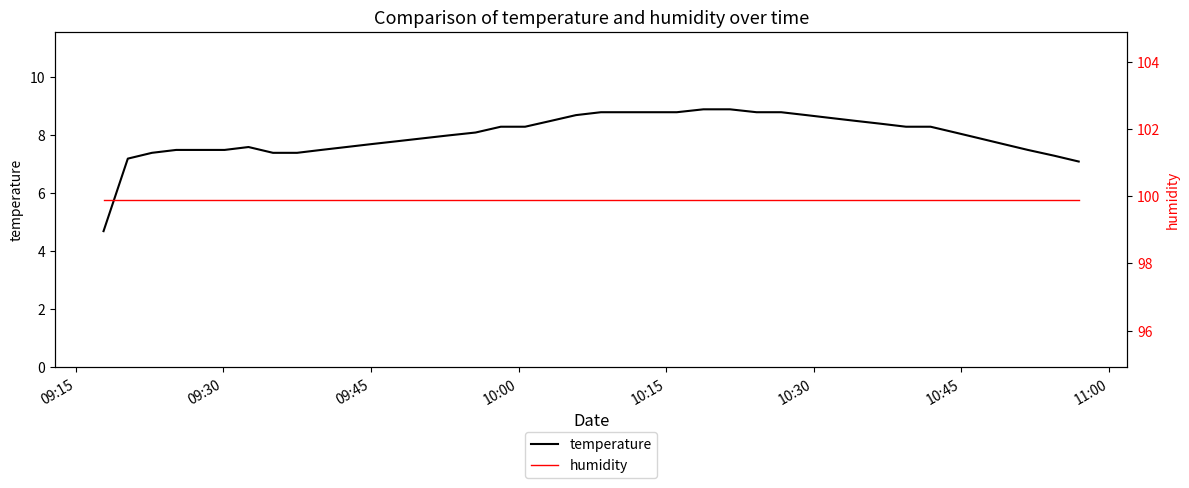

Reading left to right, list all the values displayed in this chart.

temperature: 4.7	7.2	7.4	7.5	7.5	7.5	7.6	7.4	7.4	7.5	7.6	7.7	7.8	7.9	8.0	8.1	8.3	8.3	8.5	8.7	8.8	8.8	8.8	8.8	8.9	8.9	8.8	8.8	8.7	8.6	8.5	8.4	8.3	8.3	8.1	7.9	7.7	7.5	7.3	7.1
humidity: 99.9	99.9	99.9	99.9	99.9	99.9	99.9	99.9	99.9	99.9	99.9	99.9	99.9	99.9	99.9	99.9	99.9	99.9	99.9	99.9	99.9	99.9	99.9	99.9	99.9	99.9	99.9	99.9	99.9	99.9	99.9	99.9	99.9	99.9	99.9	99.9	99.9	99.9	99.9	99.9